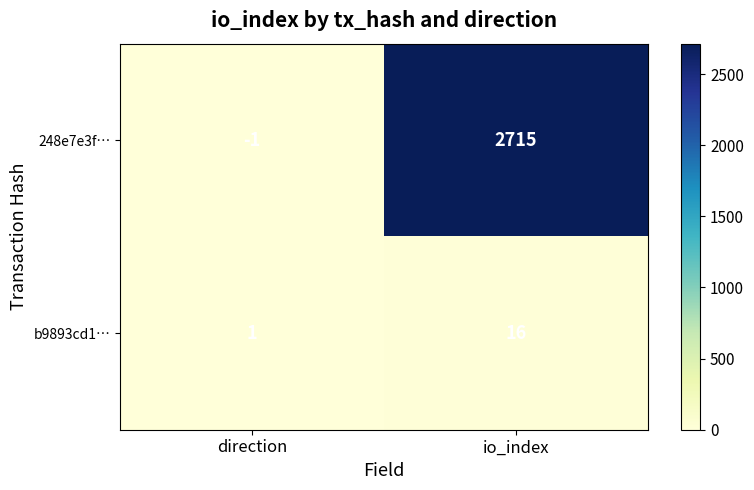

At how many categories does at least one series exceed 352?

1